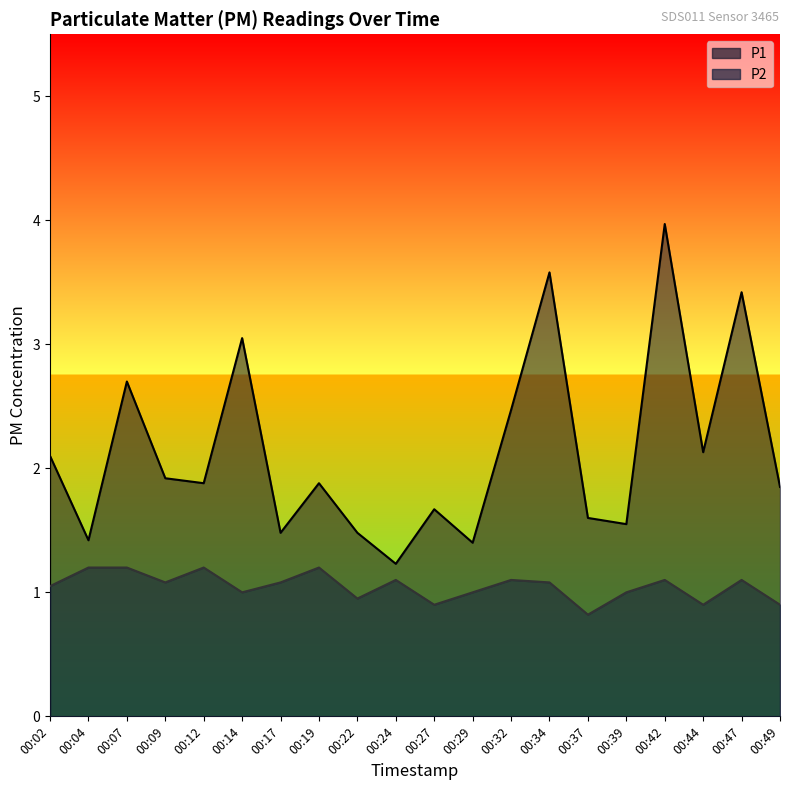

Reading left to right, extract all data points from this chart.

P1: 00:02=2.1	00:04=1.4	00:07=2.7	00:09=1.9	00:12=1.9	00:14=3.0	00:17=1.5	00:19=1.9	00:22=1.5	00:24=1.2	00:27=1.7	00:29=1.4	00:32=2.5	00:34=3.6	00:37=1.6	00:39=1.6	00:42=4.0	00:44=2.1	00:47=3.4	00:49=1.9
P2: 00:02=1.1	00:04=1.2	00:07=1.2	00:09=1.1	00:12=1.2	00:14=1.0	00:17=1.1	00:19=1.2	00:22=0.9	00:24=1.1	00:27=0.9	00:29=1.0	00:32=1.1	00:34=1.1	00:37=0.8	00:39=1.0	00:42=1.1	00:44=0.9	00:47=1.1	00:49=0.9